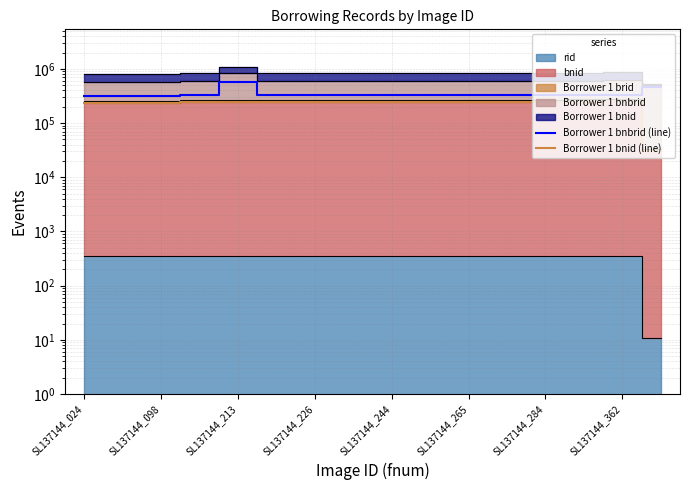

Which category has the lowest value in the Borrower 1 bnbrid (line) series?

SL137144_024